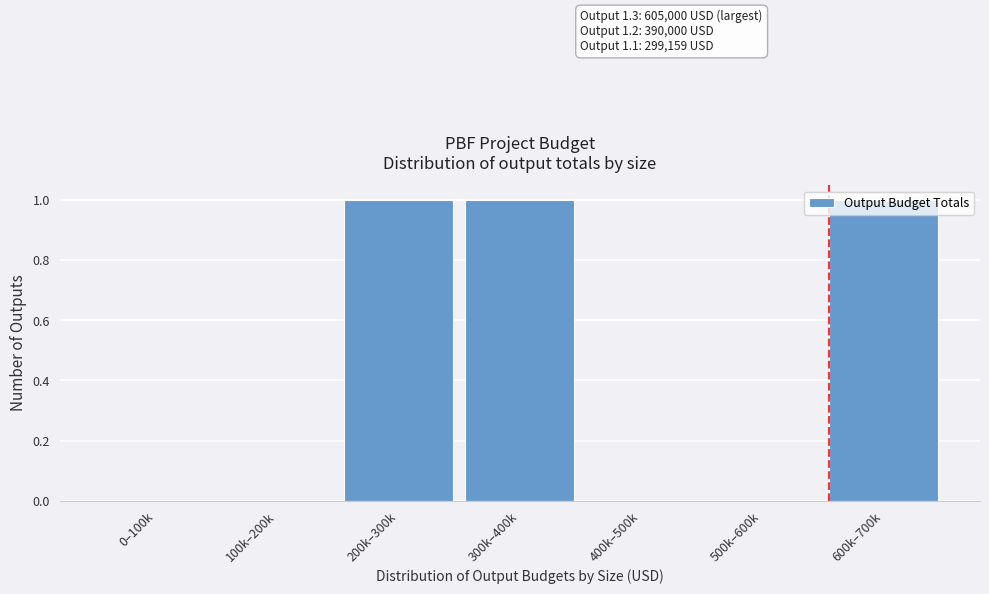

Is it true that the value at 100k–200k is 0?

True